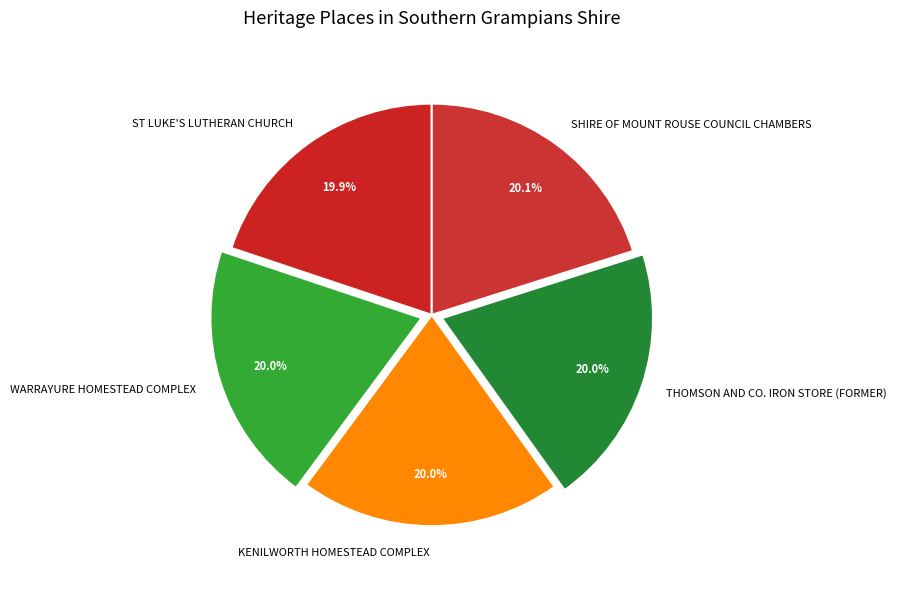

To the nearest percent, what percentage of the pie is WARRAYURE HOMESTEAD COMPLEX?

20%